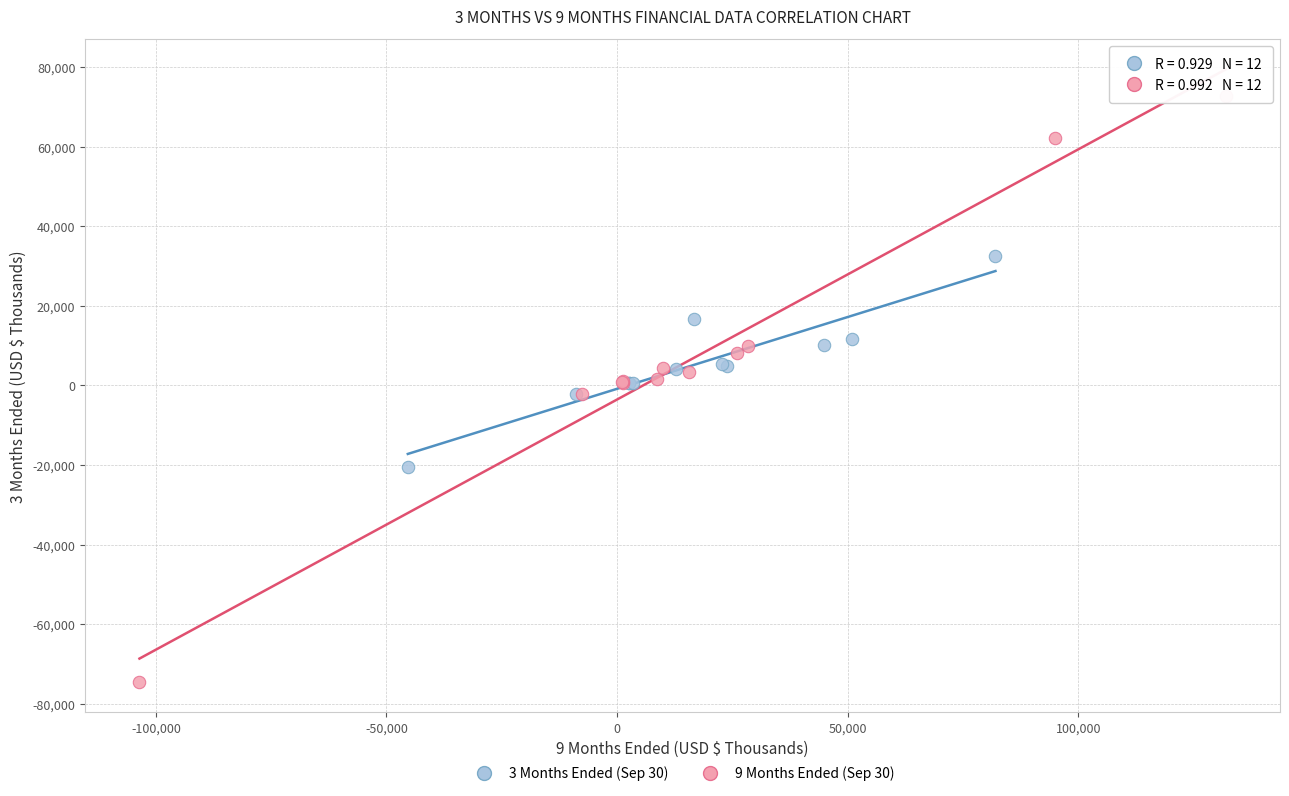

Which series has the largest Y range (max minus min)?

9 Months Ended (Sep 30)